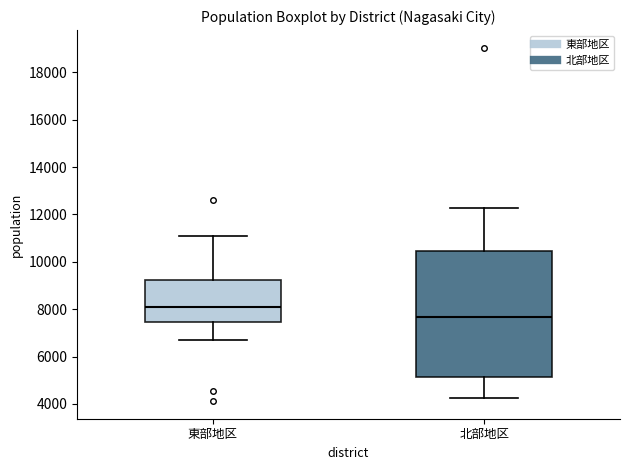

Where is the upper edge of the box for 北部地区 on the y-axis? The values are not printed on the chart, so give them approximately, as read against the axis.

10400